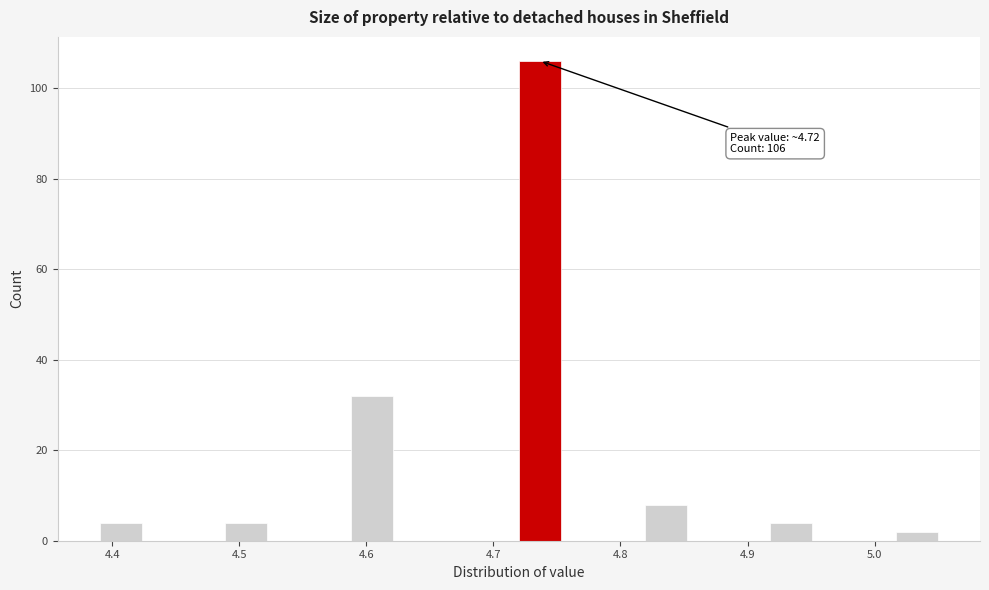

Read against the x-axis, roughly where is the centre of the tallest bar?

4.74